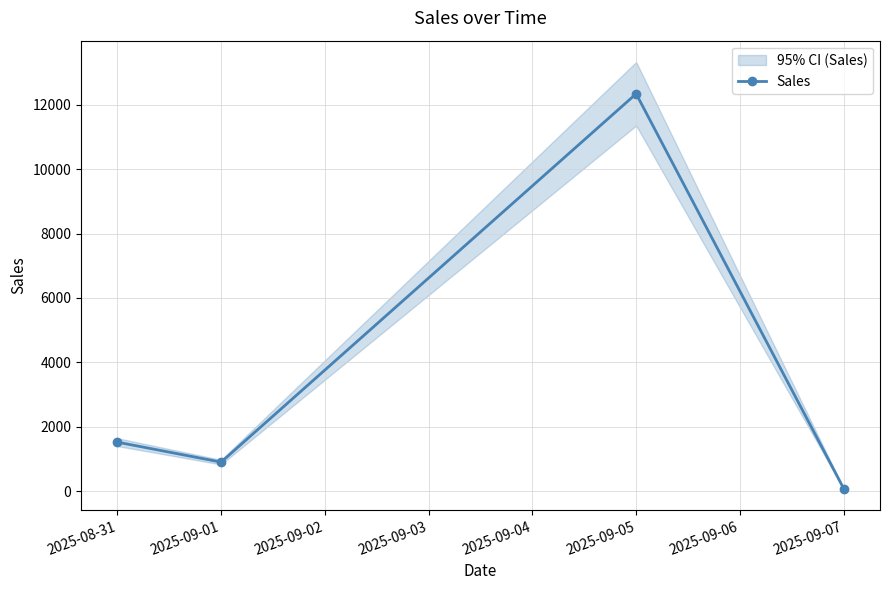

Reading left to right, what are all the values shown in this chart?

1520.5	900.0	12345.0	78.0